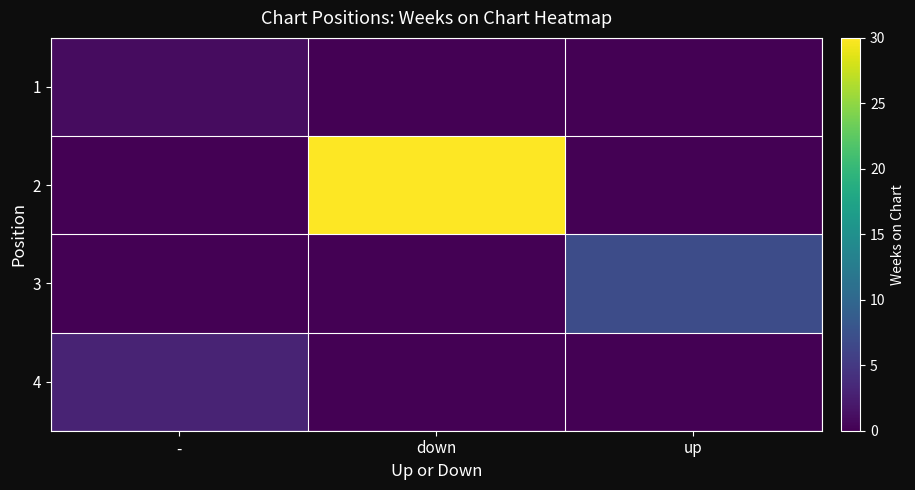

Reading right to left, what are all the values shown in this chart?

1: up=0	down=0	-=1
2: up=0	down=30	-=0
3: up=7	down=0	-=0
4: up=0	down=0	-=3